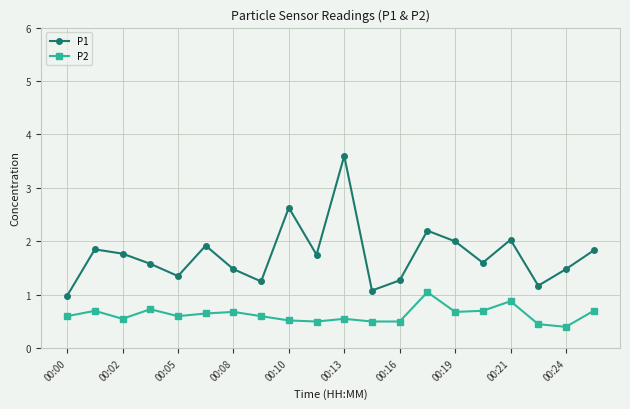

Which series has the widest spread of values?

P1